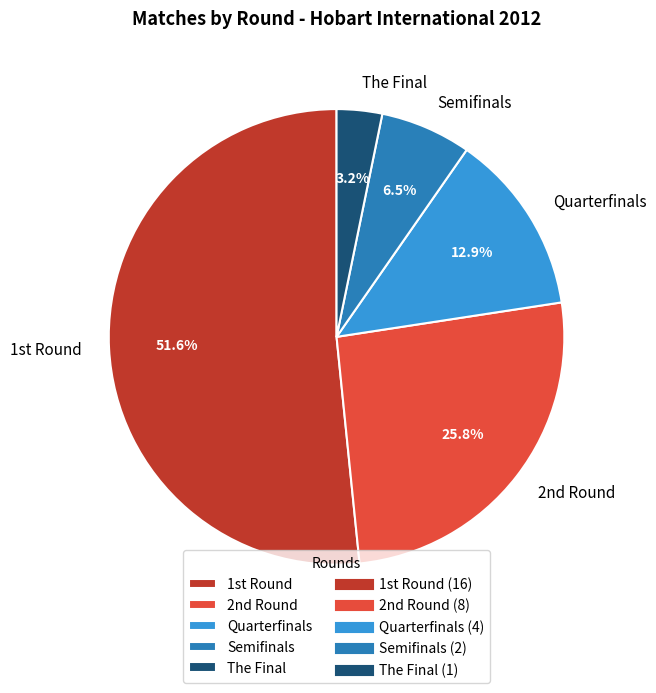

What is the smallest slice in the pie chart?

The Final